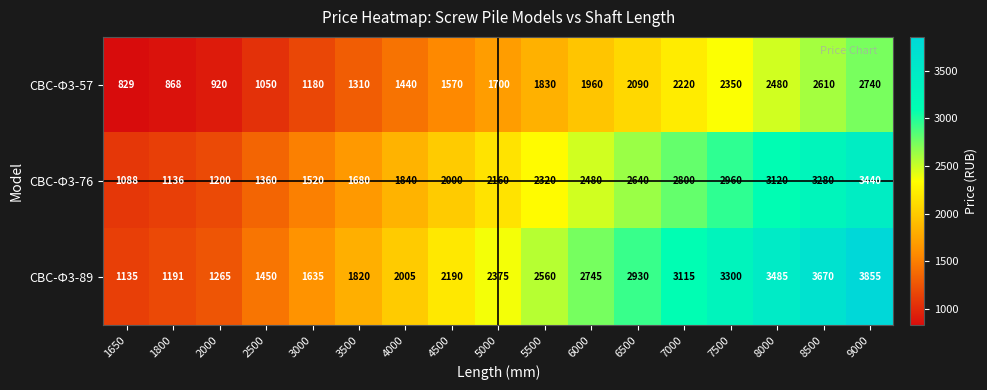

True or false: СВС-Ф3-76 has a value of 1136 at 1800.

True